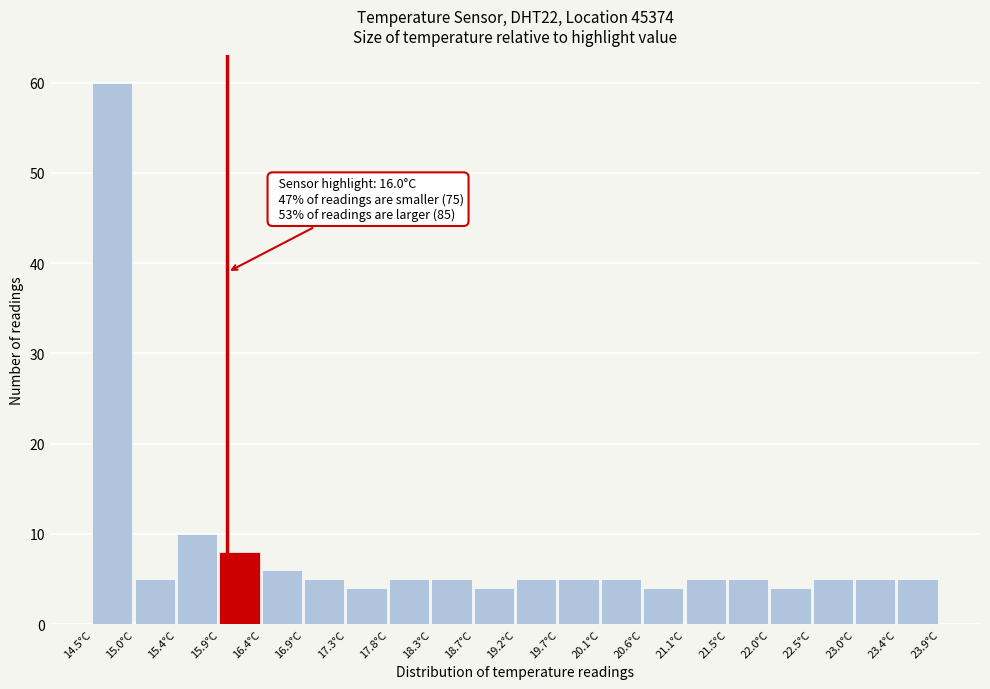

Over which range of the x-axis is the bar tallest?

14.50 to 14.97